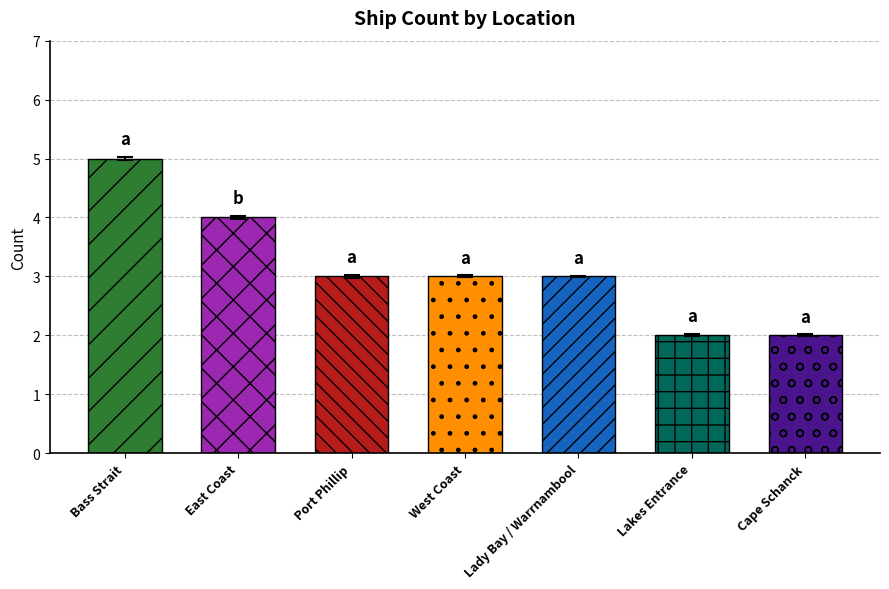

List the labels in order of value, smallest first.

Lakes Entrance, Cape Schanck, Port Phillip, West Coast, Lady Bay / Warrnambool, East Coast, Bass Strait